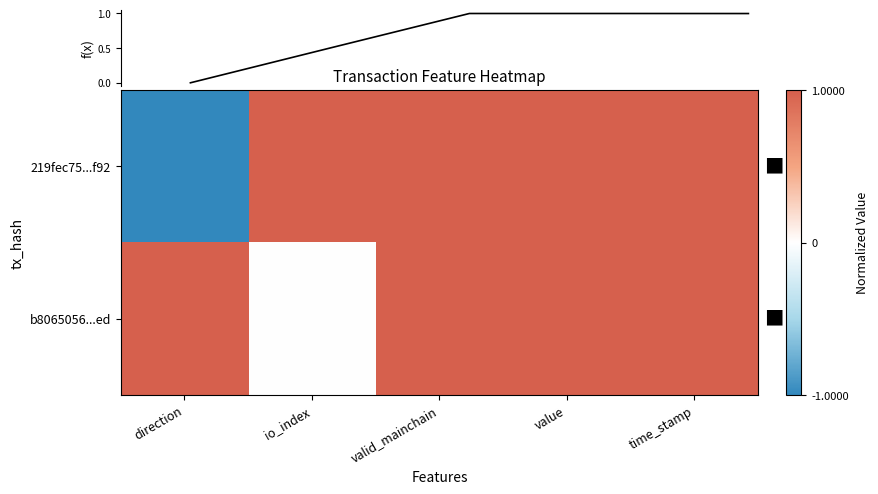

Is it true that 219fec75...f92 equals 1.4 at io_index?

False